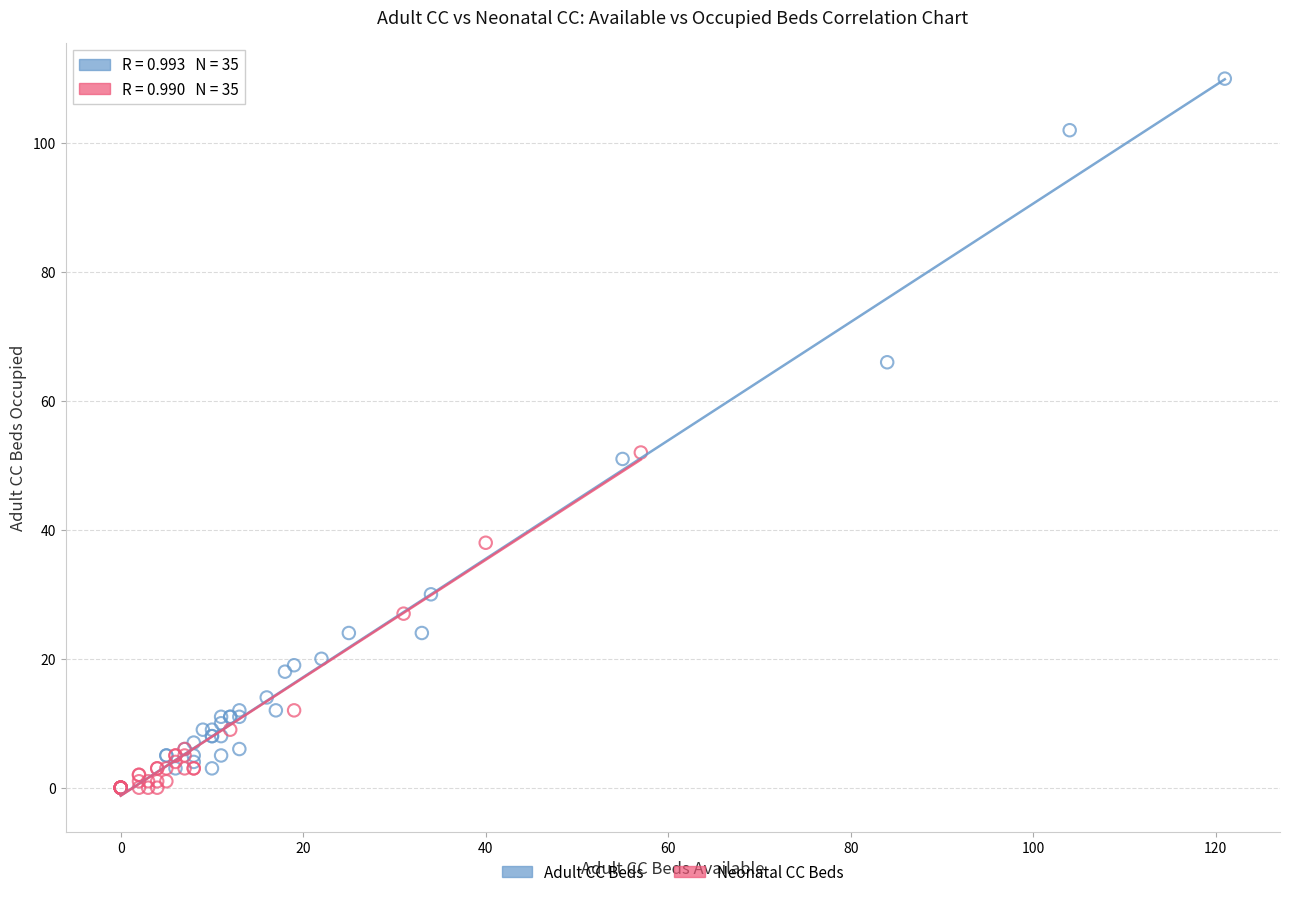

Which series reaches the maximum Y coordinate?

Adult CC Beds